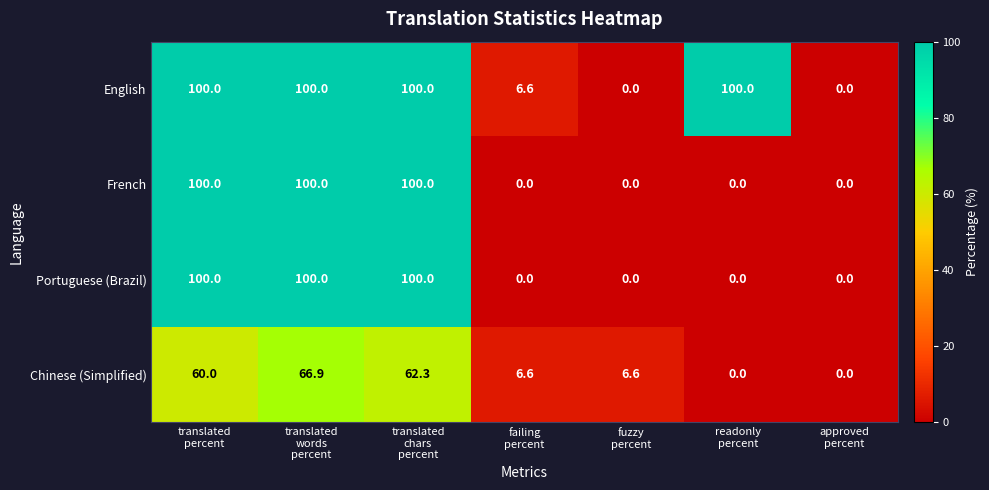

Which series has the largest total across all categories?

English